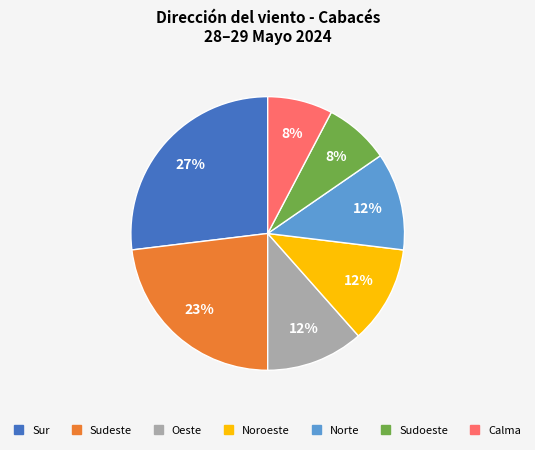

Does any single category account for the majority?

No